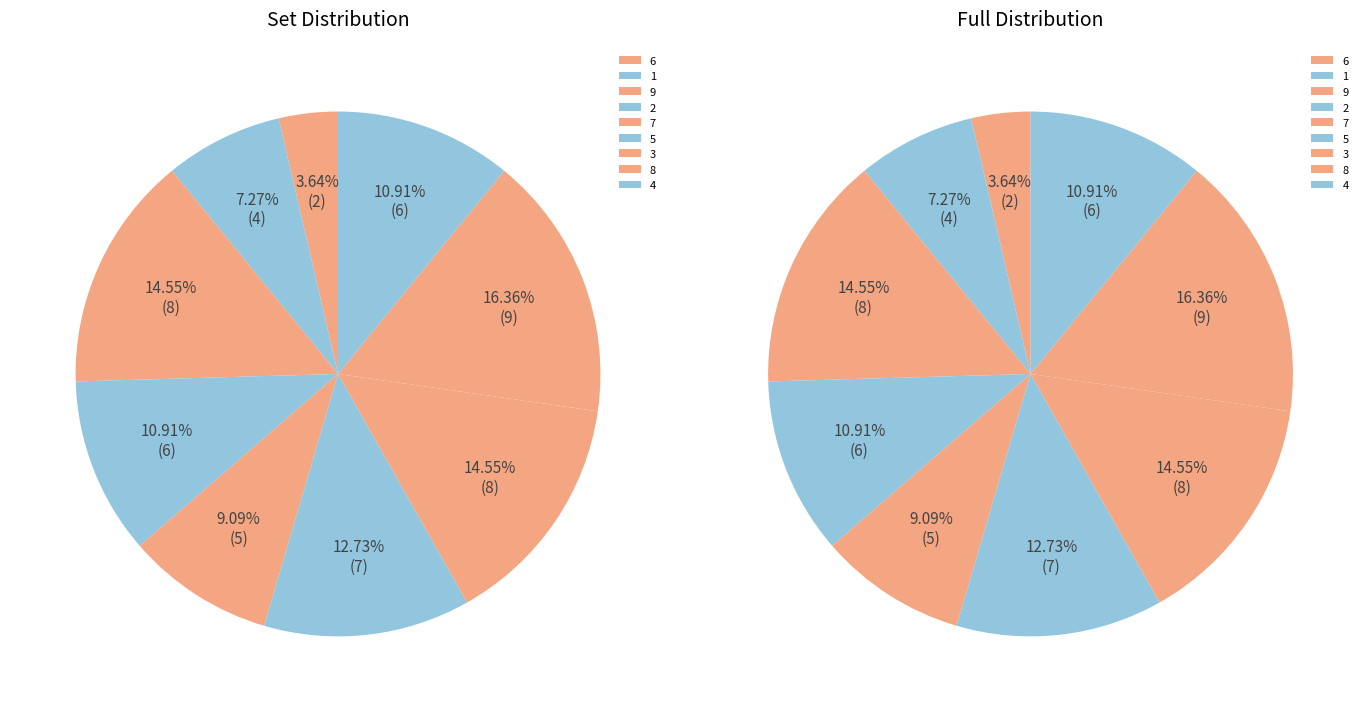

What is the change in value from 6 to 8?

+4